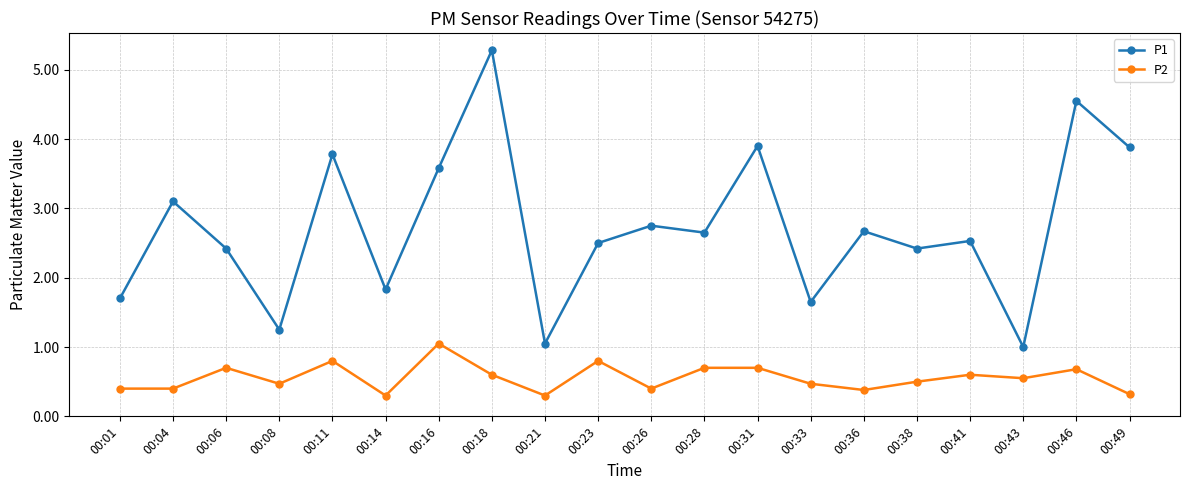

At which category does P1 reach its first local peak?

00:04